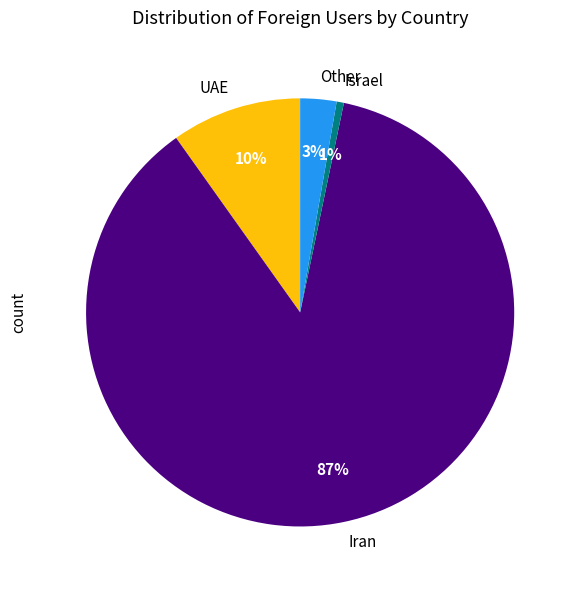

How many segments does this pie chart have?

4